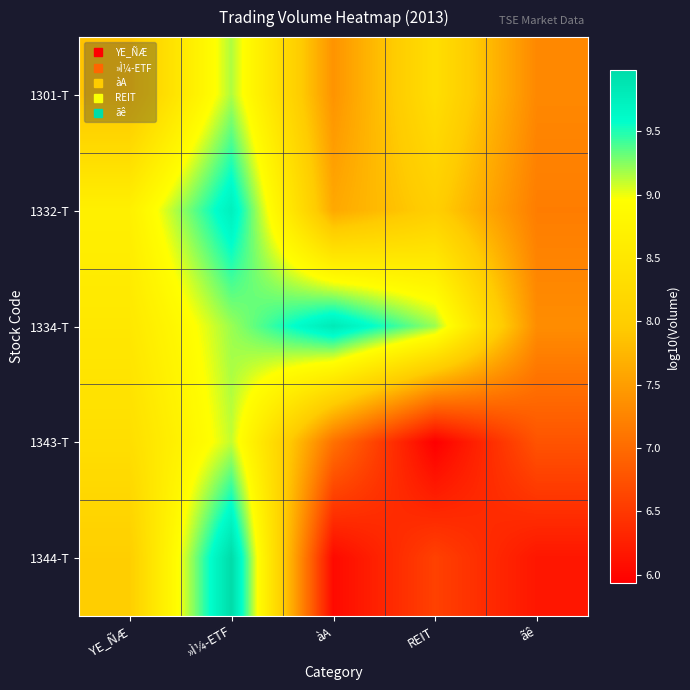

Rank the series at YE_ÑÆ from lowest to highest value.

1301-T, 1344-T, 1343-T, 1334-T, 1332-T